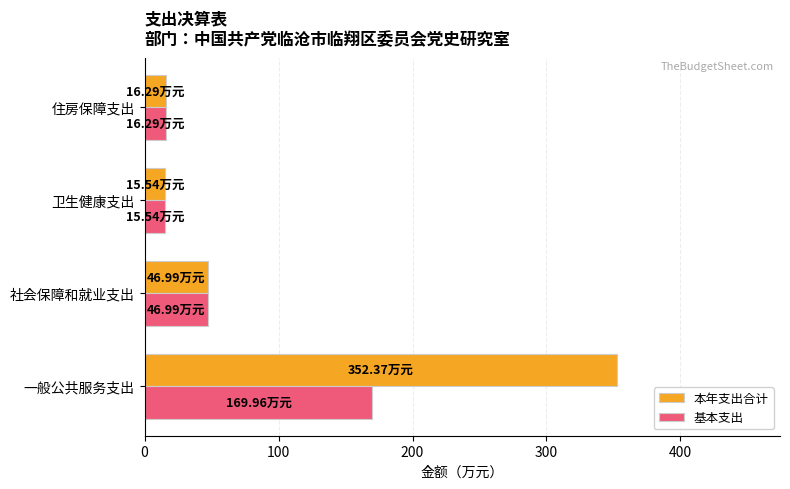

Which series has the largest range (max minus min)?

本年支出合计